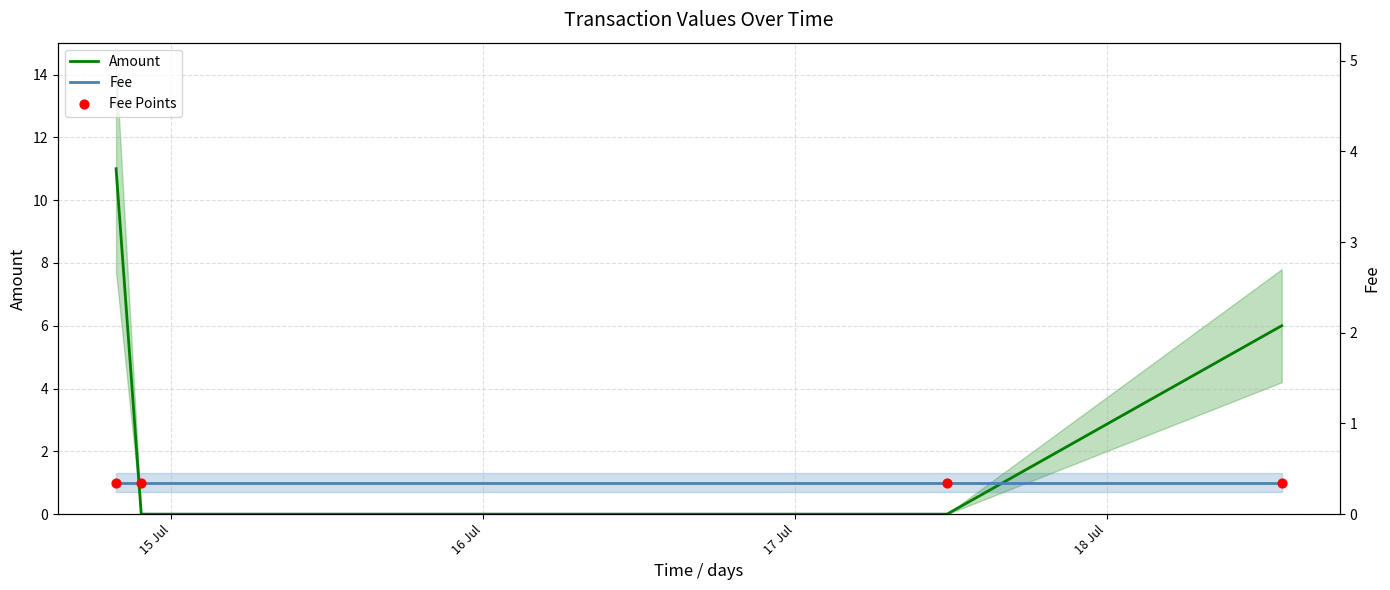

Which series has the widest spread of Y values?

Amount